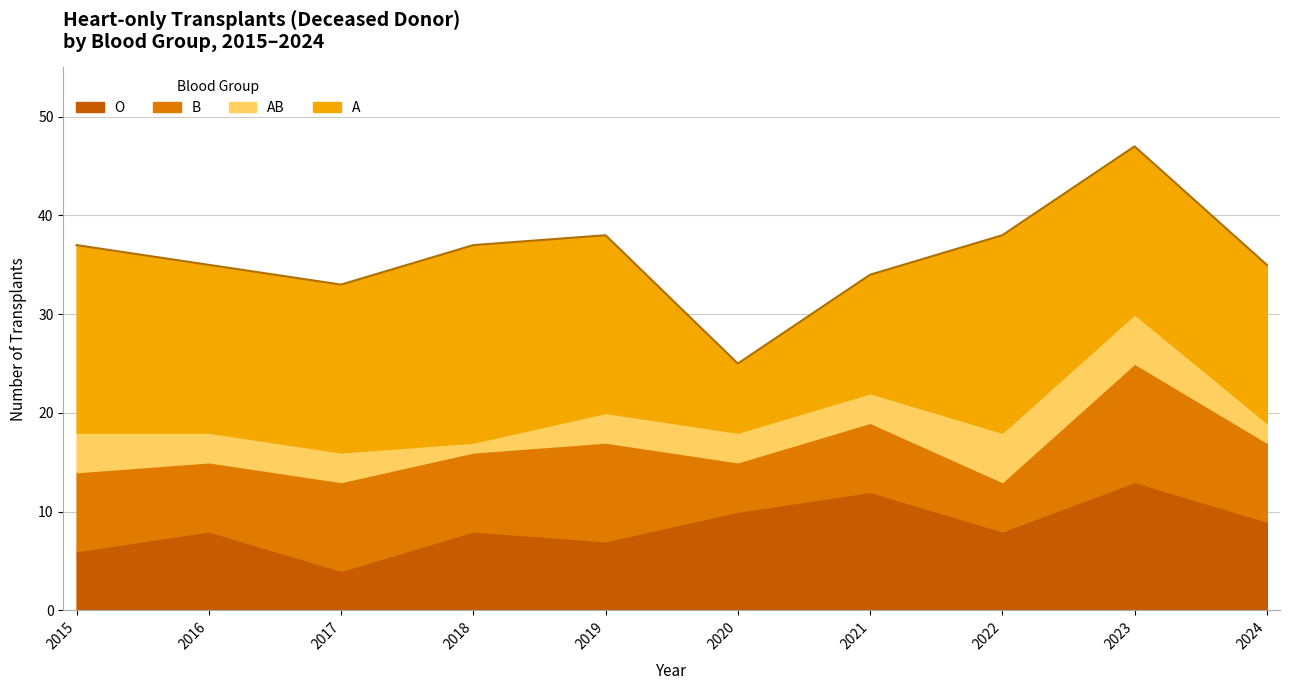

How many lines are shown in the chart?

4